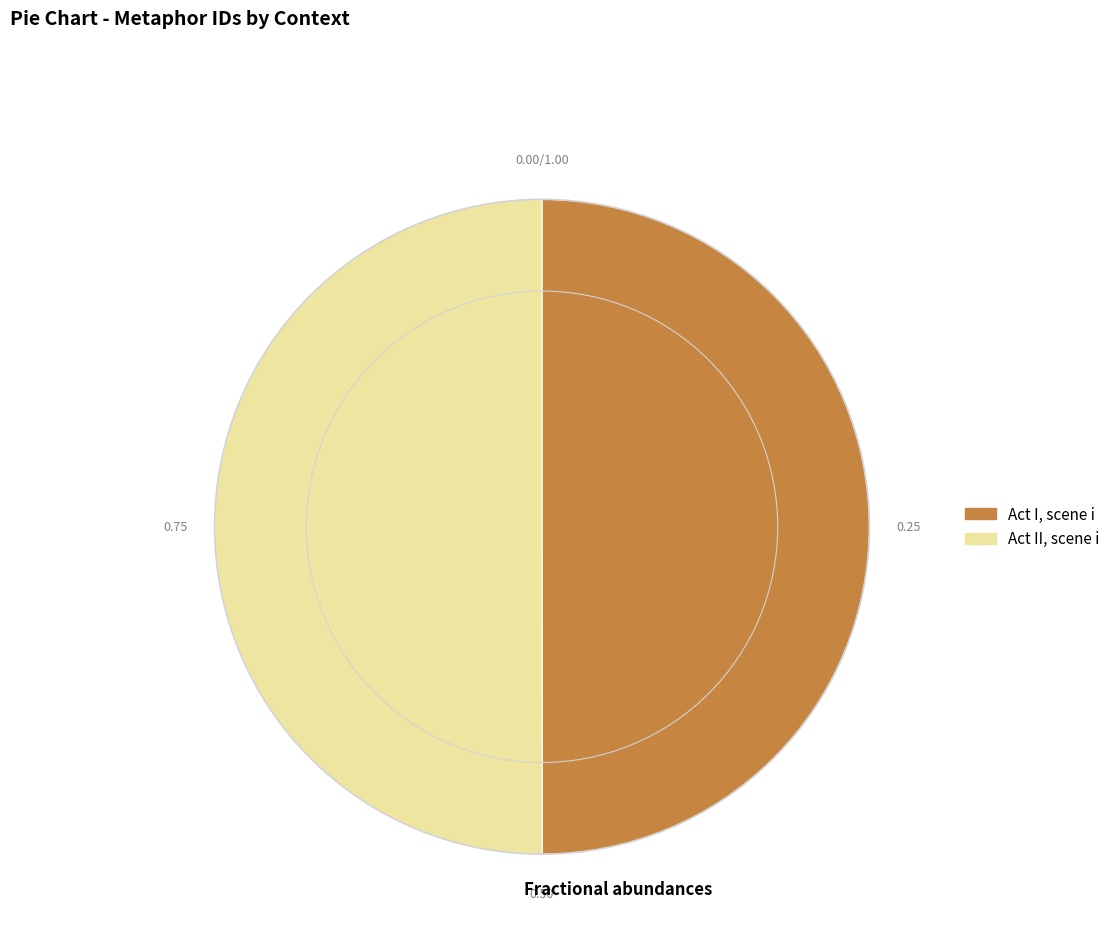

Is it true that Act I, scene i is 50% of the pie?

True